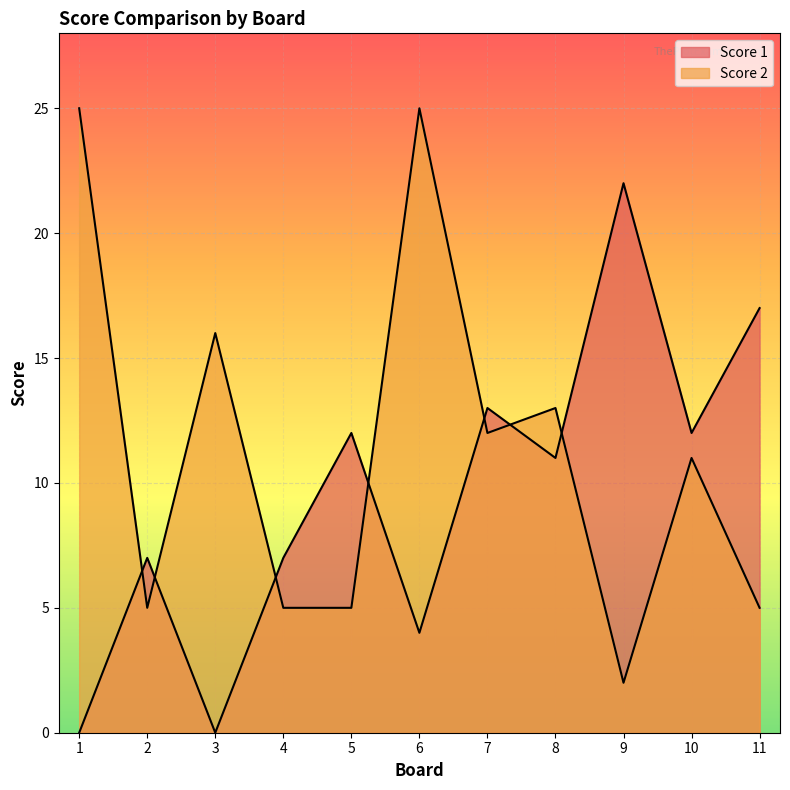

At which category does Score 2 reach its first local peak?

3